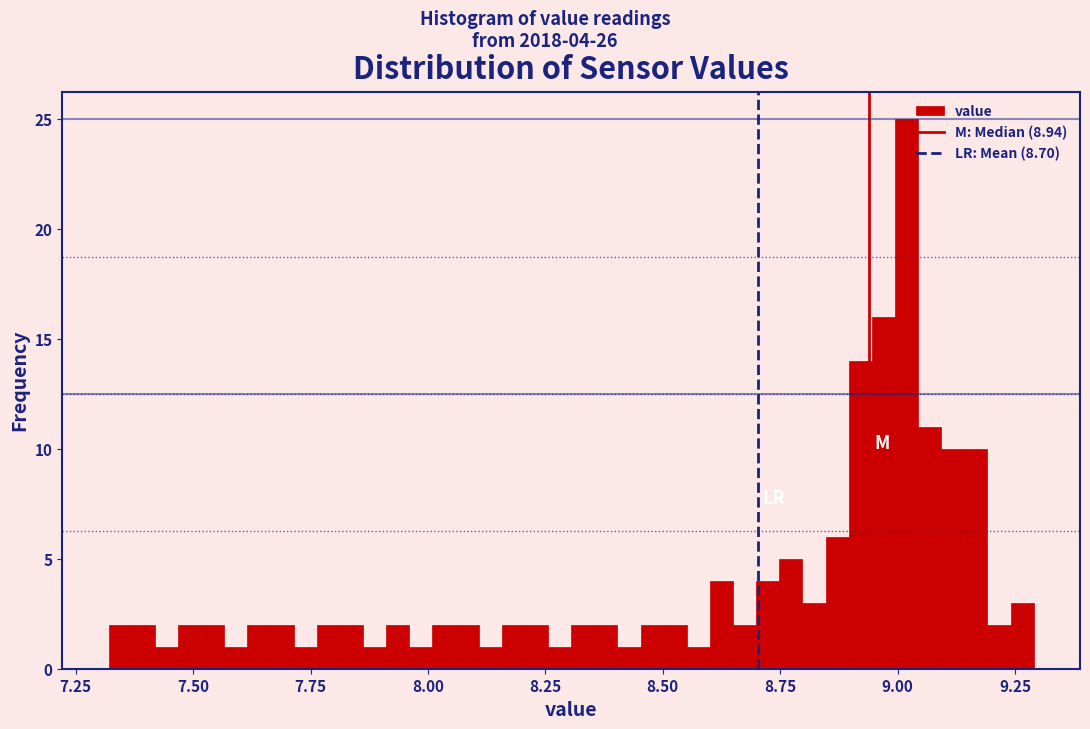

Around what value on the x-axis is the tallest bar? Give the approximate position of its centre, as read against the axis.

9.00